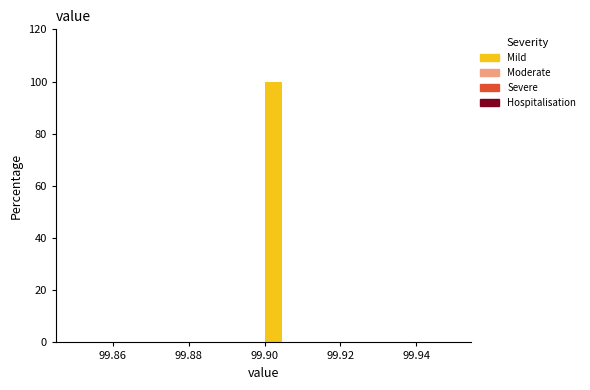

Around what value on the x-axis is the tallest bar? Give the approximate position of its centre, as read against the axis.

99.902